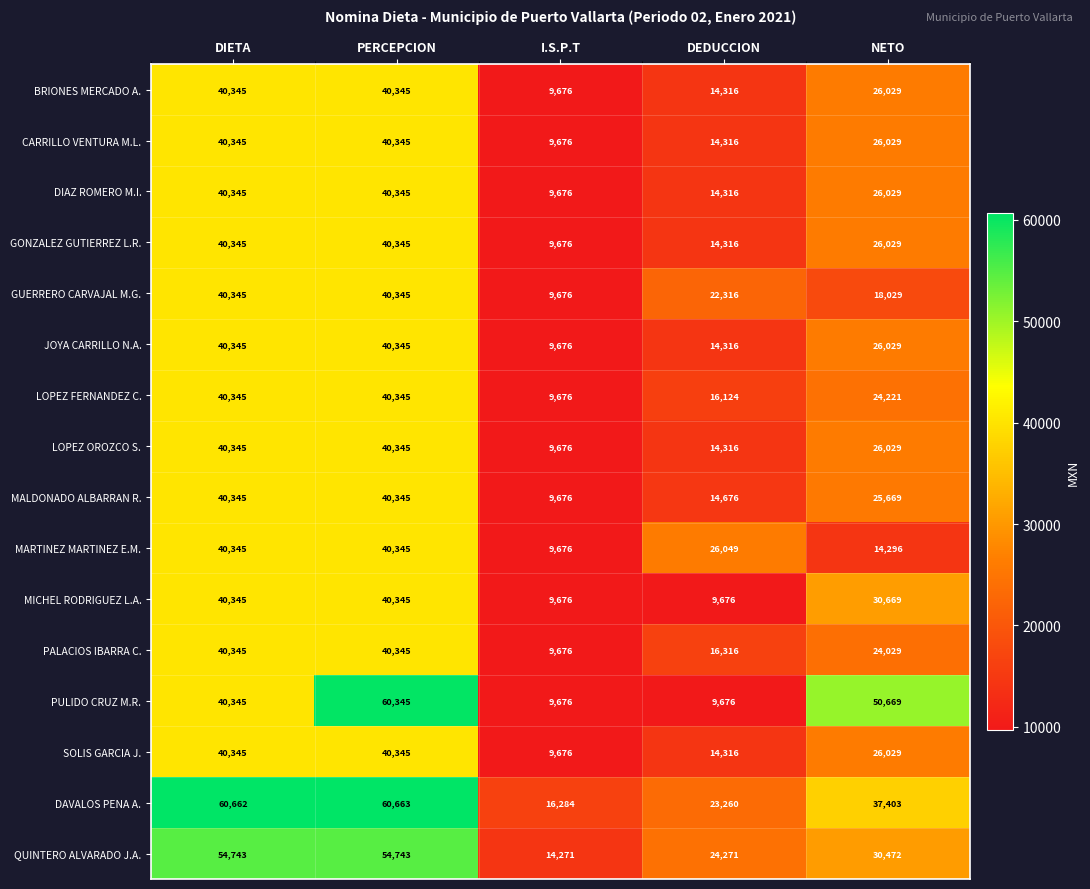

What is the spread (max minus min) of values at NETO?

36373